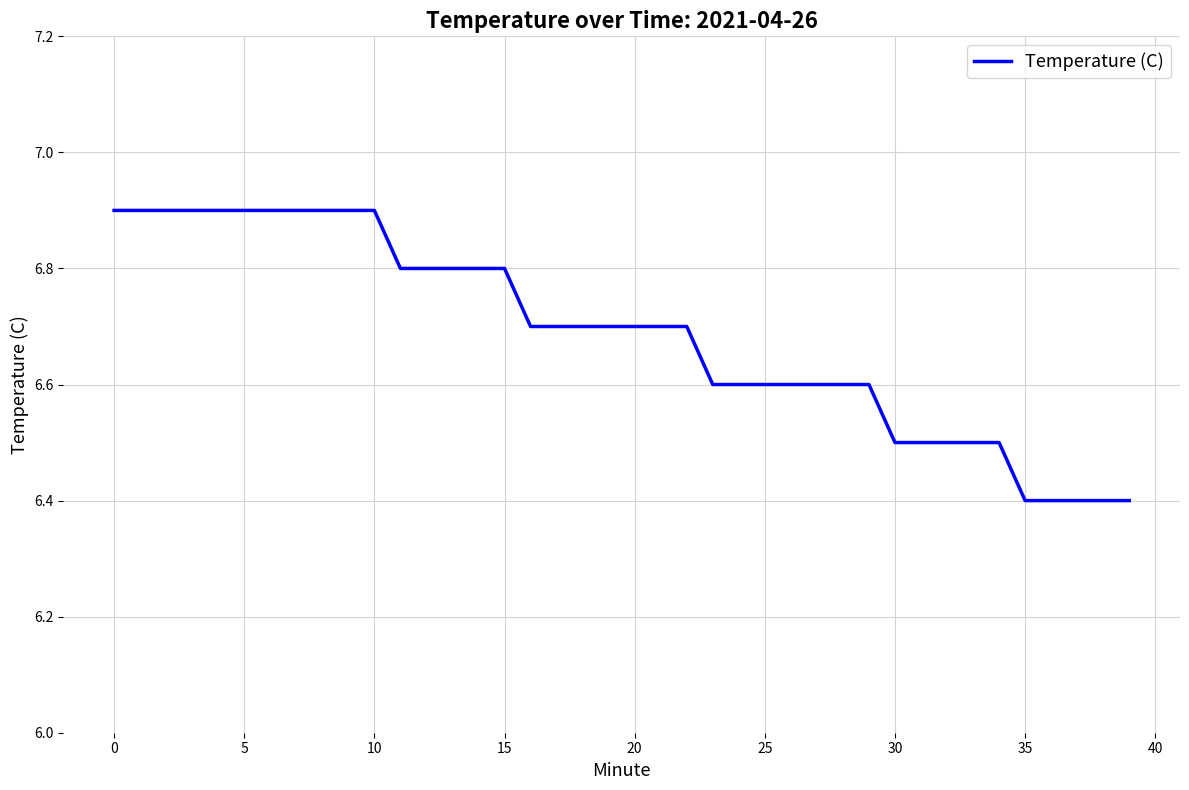

What is the maximum value shown in the chart?

6.9